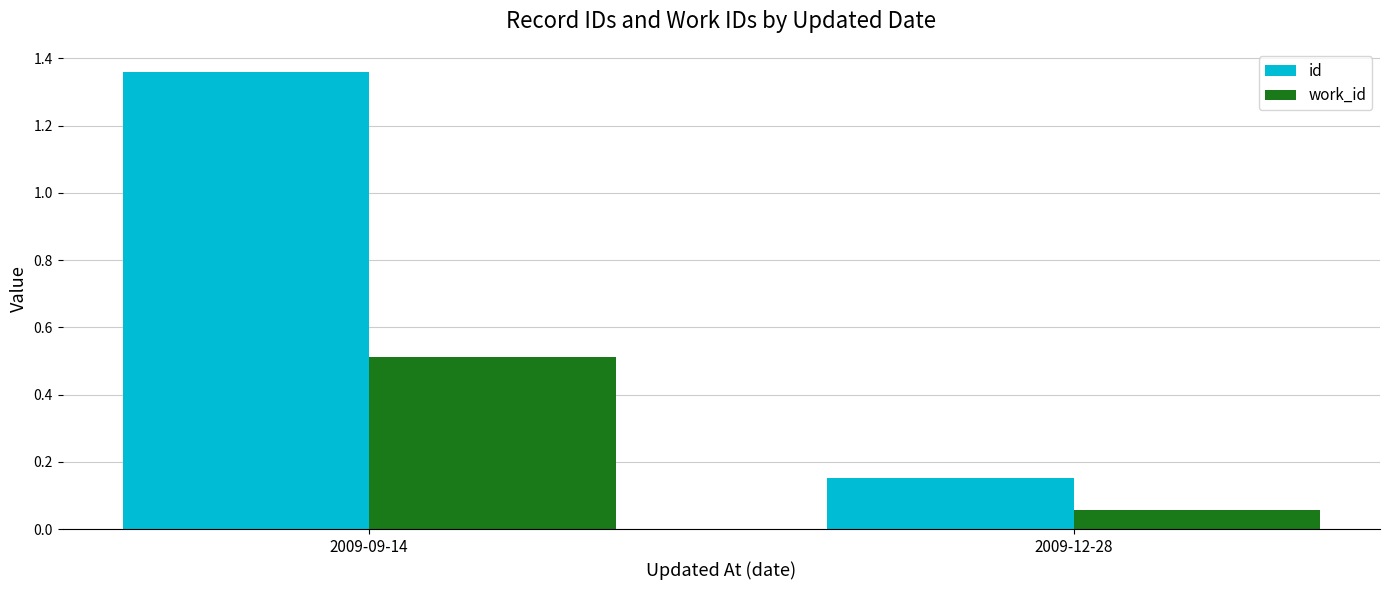

Count the id values in the range 0 to 1.

1